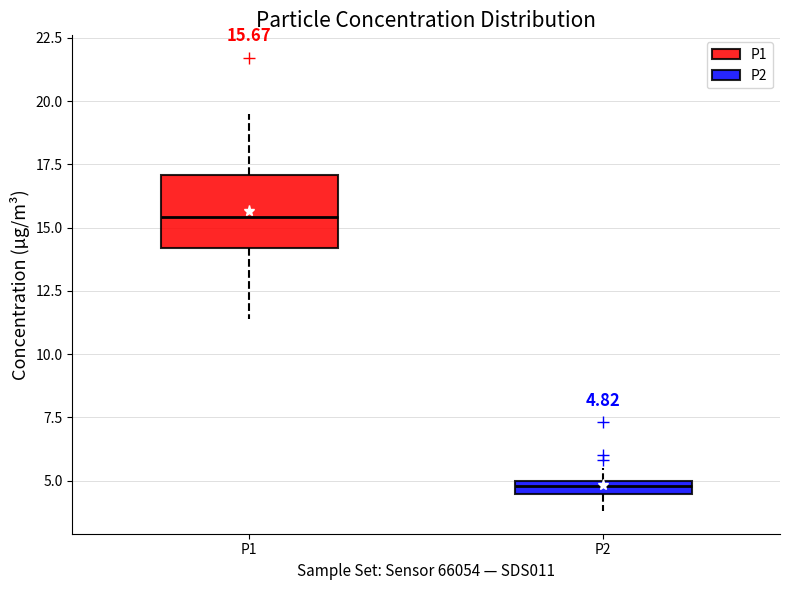

Which box is the tallest, from its lower edge to its upper edge?

P1